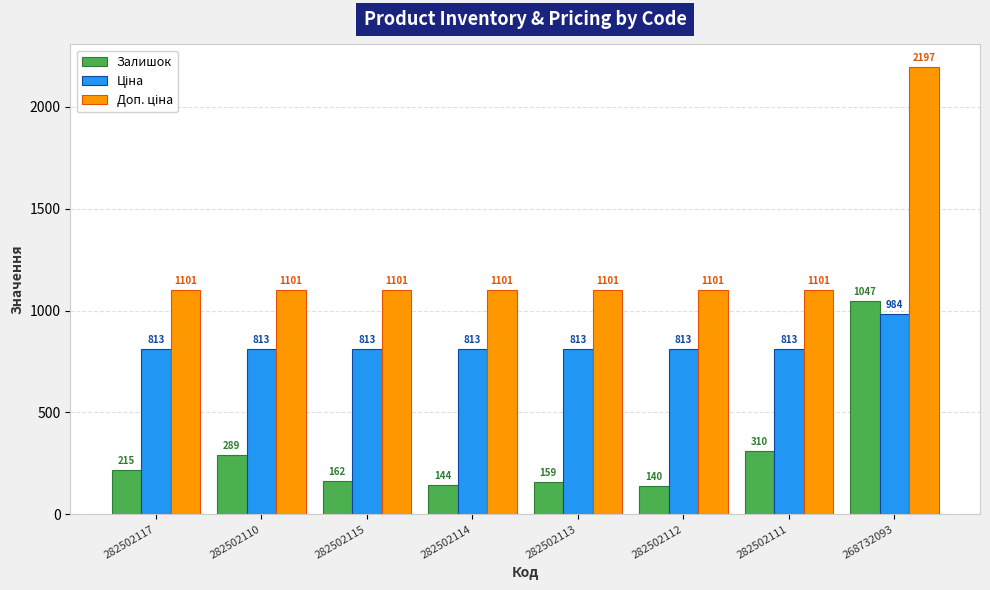

At which category is the sum across all series the highest?

268732093